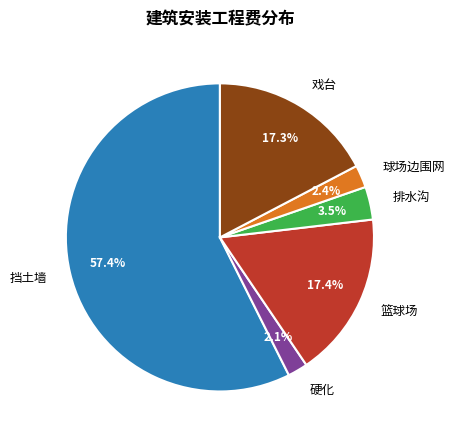

What is the ratio of the value at 戏台 to the value at 篮球场?

1.0